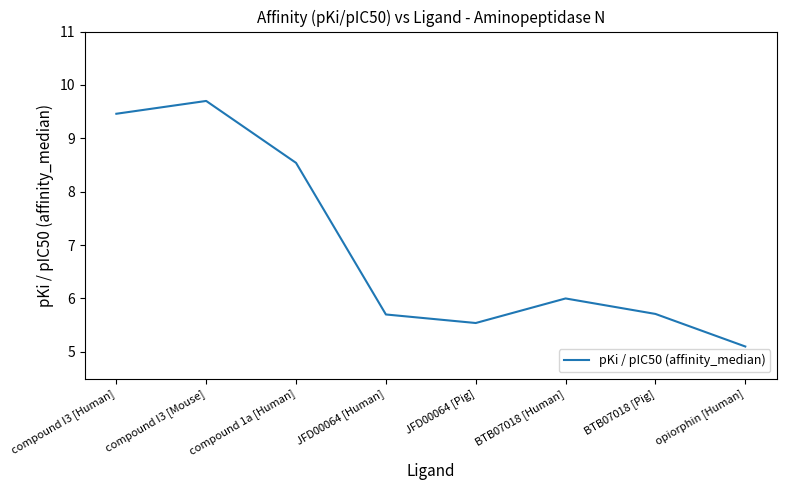

The chart shows a value of 7.7 at BTB07018 [Pig]. True or false?

False